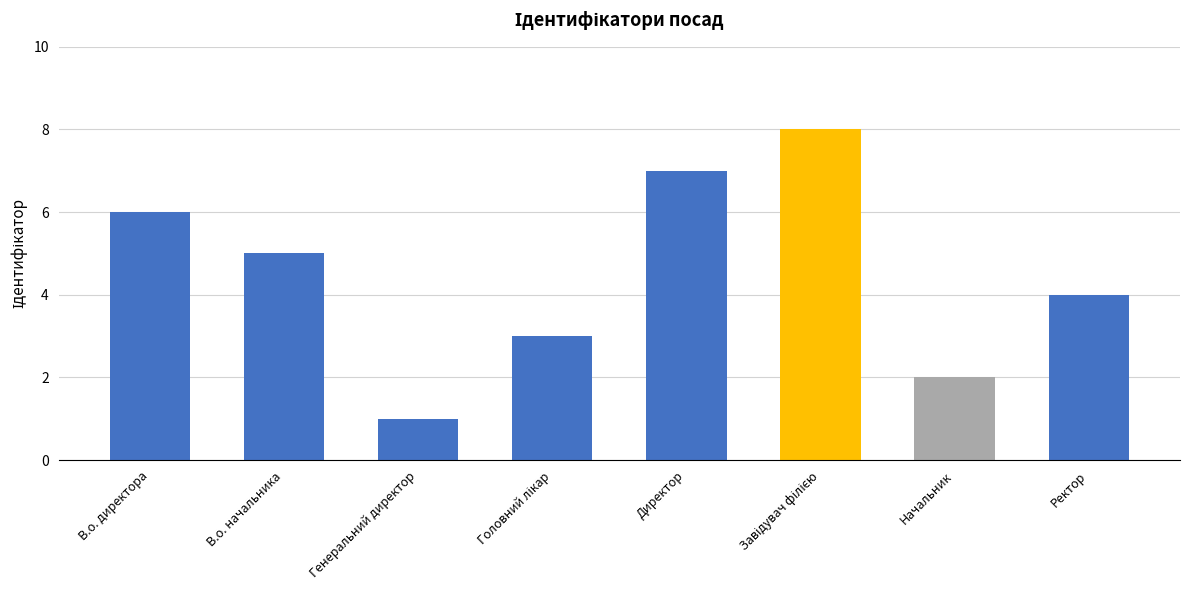

How many values are below 5?

4